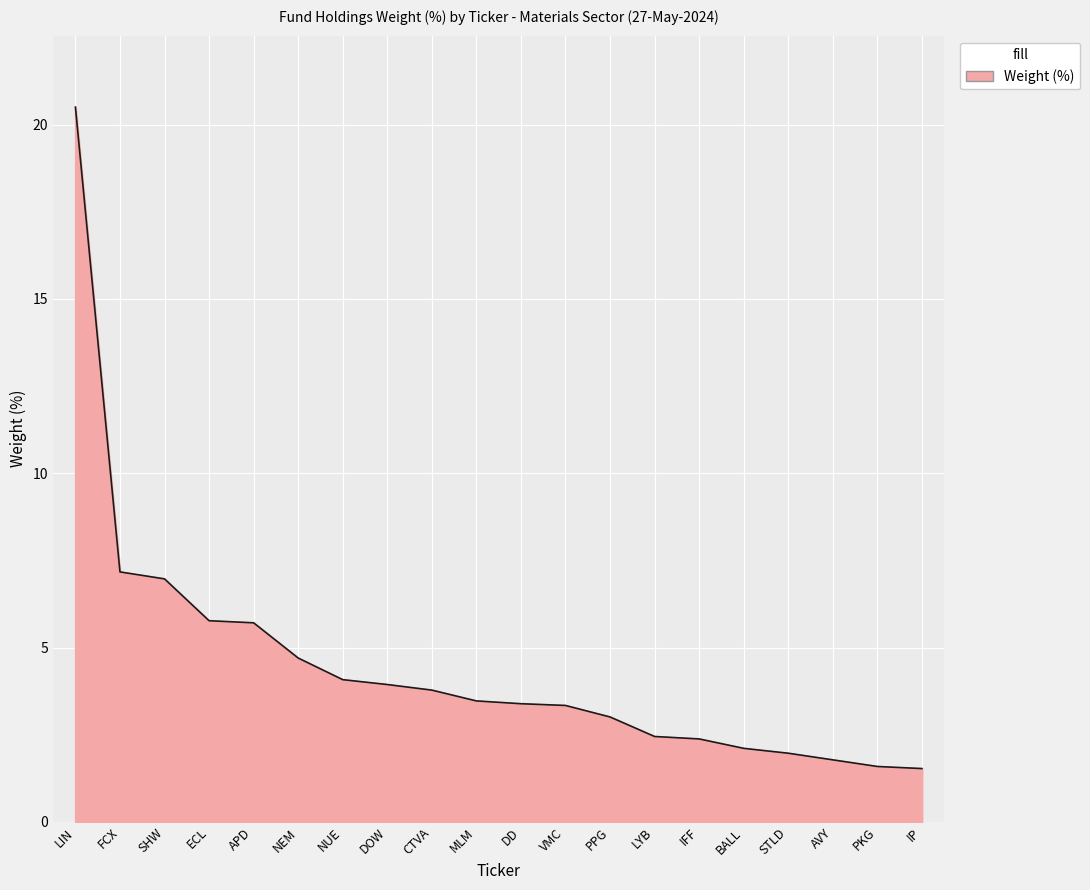

Does the chart have visible grid lines?

Yes